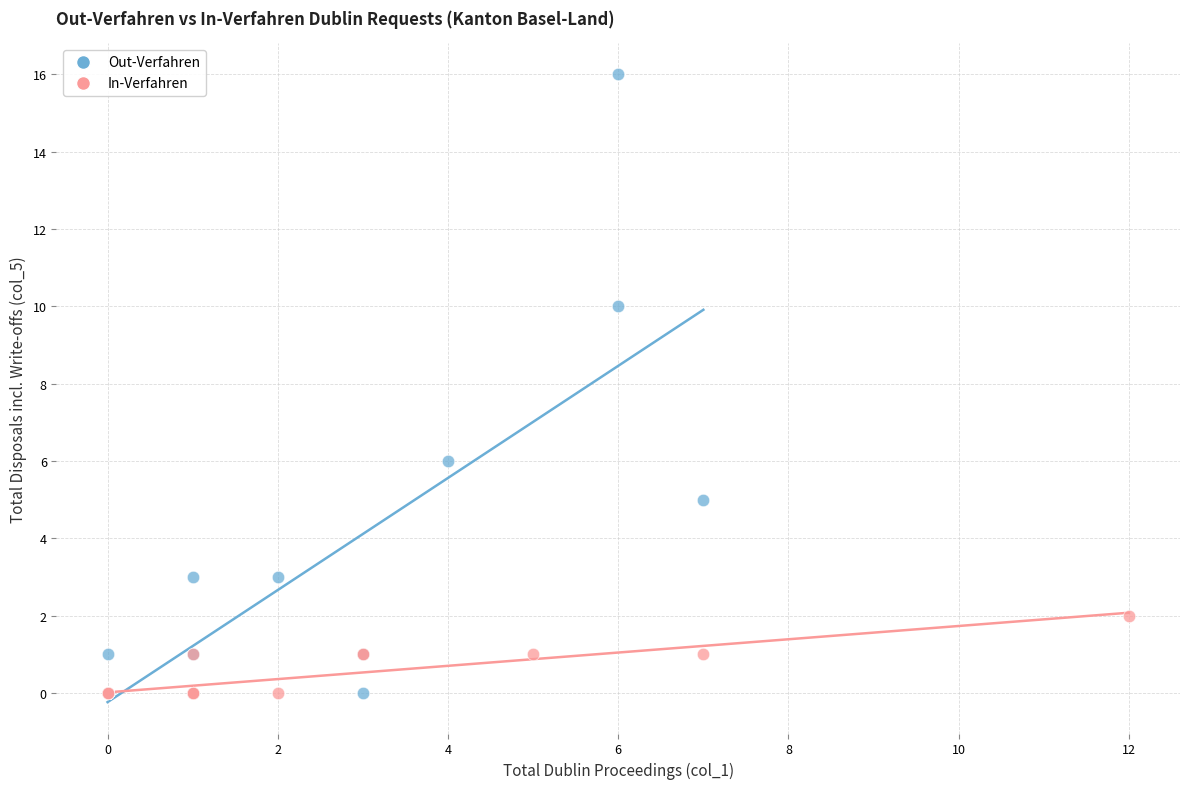

Which series reaches the maximum Y coordinate?

Out-Verfahren